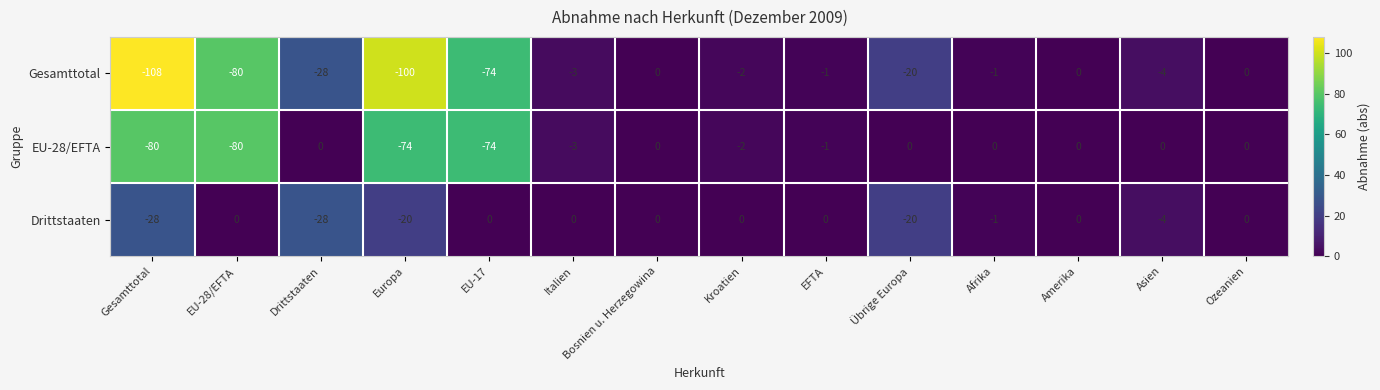

Which series has the widest spread of values?

Gesamttotal